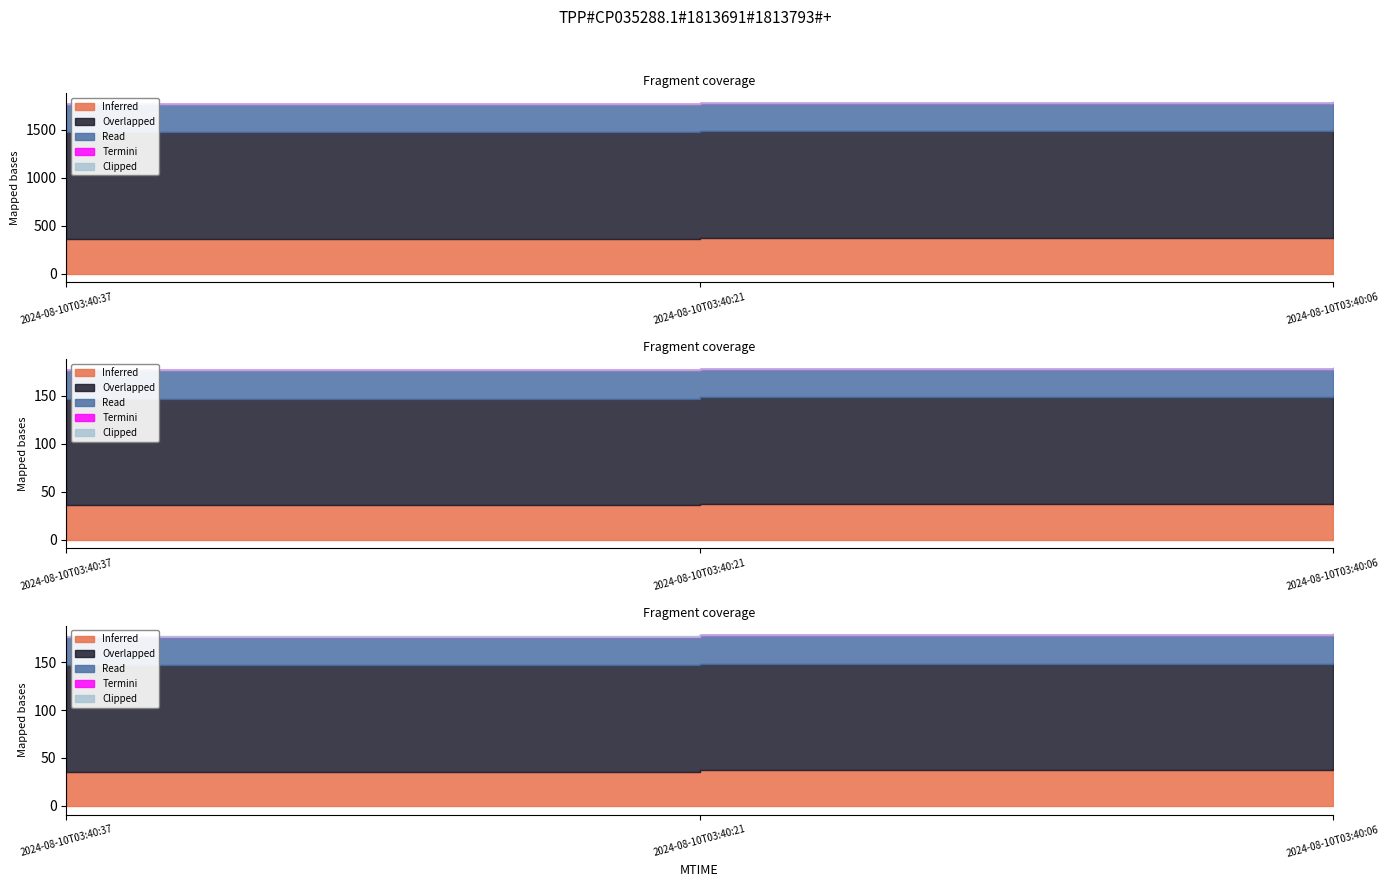

Which series changed the most between 2024-08-10T03:40:21 and 2024-08-10T03:40:06?

Inferred